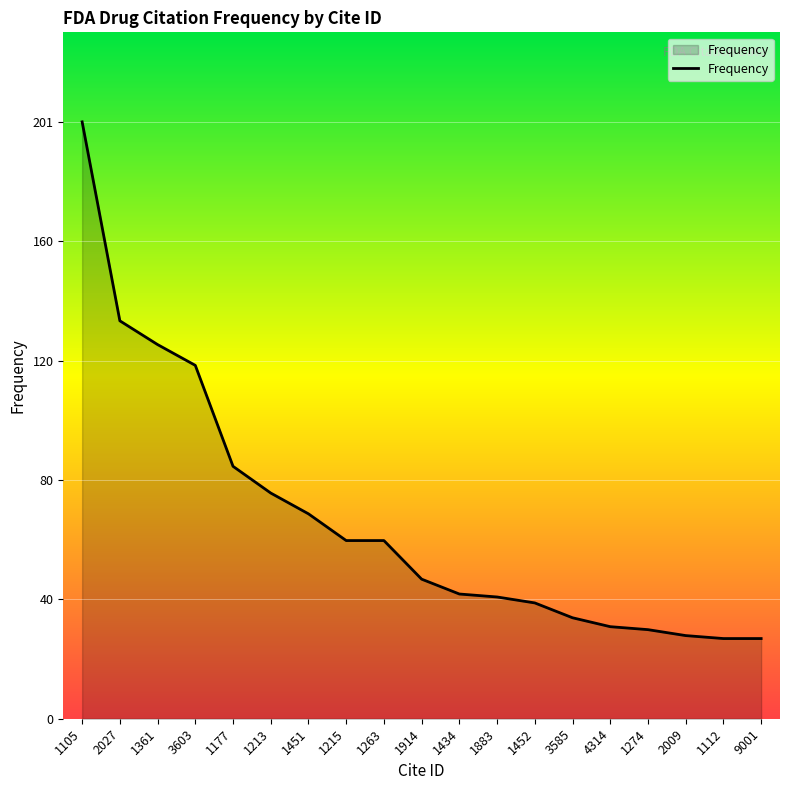

What is the smallest value displayed?

27